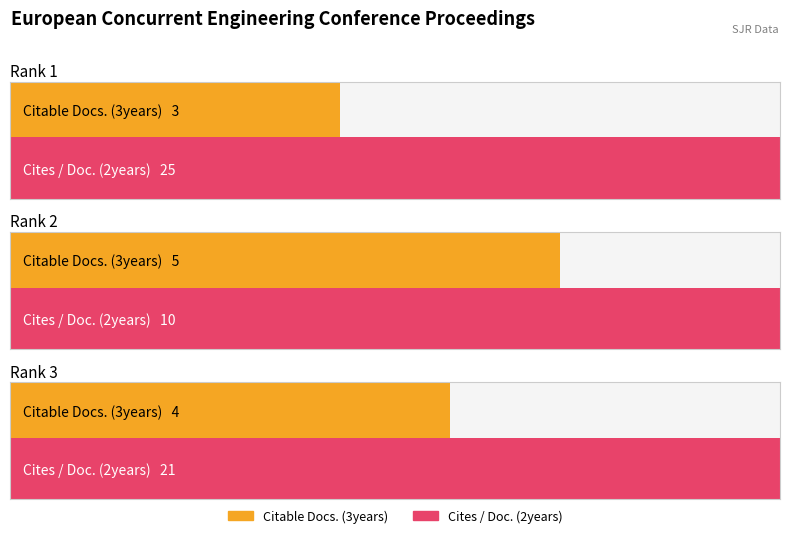

The value of Total Cites (3years) at Rank 1 is 0. True or false?

True